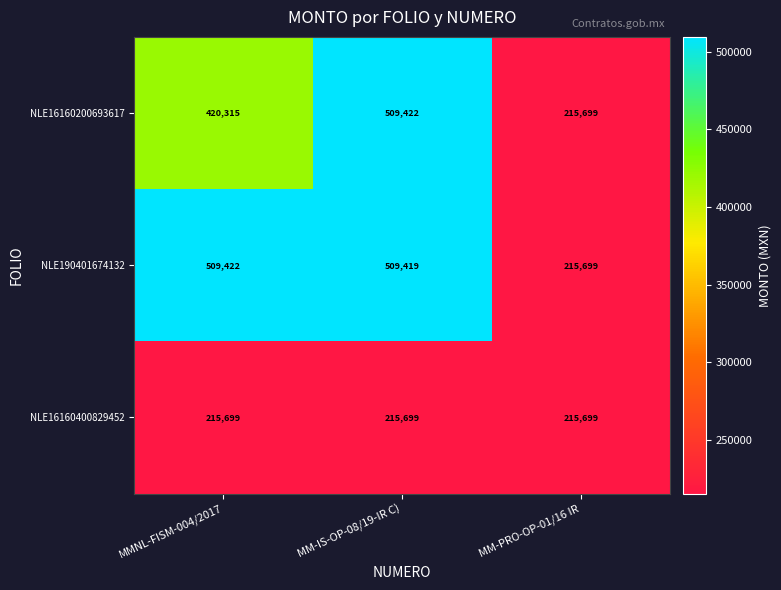

What is the difference between the maximum and minimum values in the NLE190401674132 series?

293723